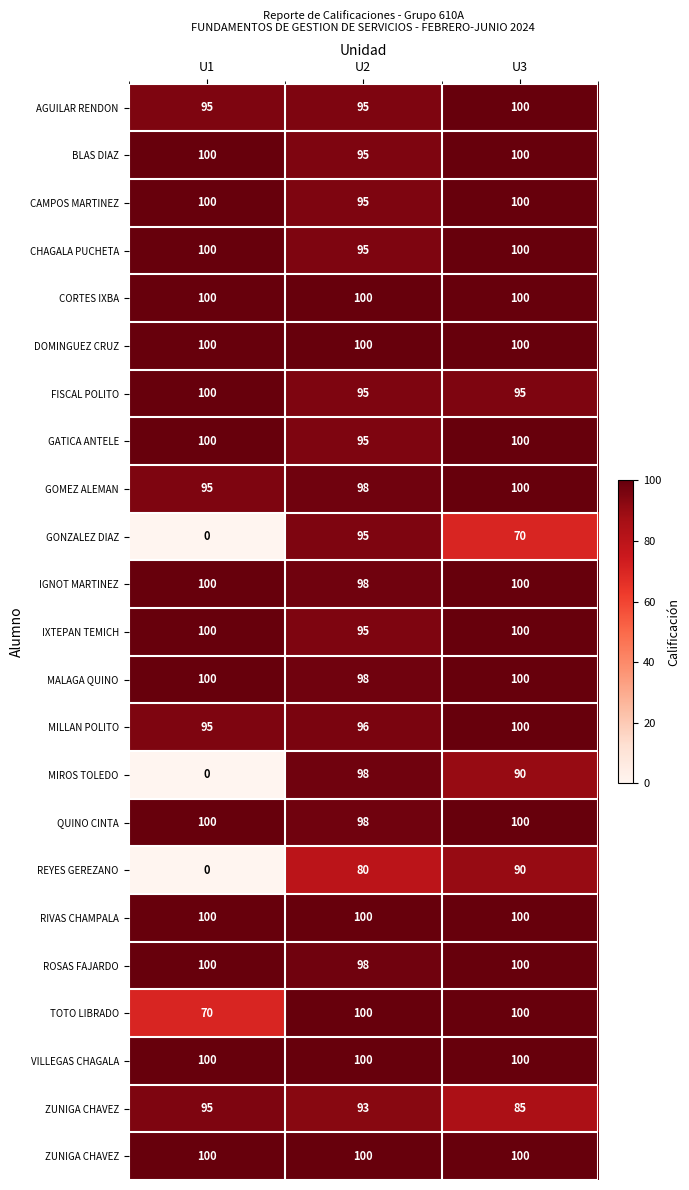

At how many categories does at least one series exceed 32?

3